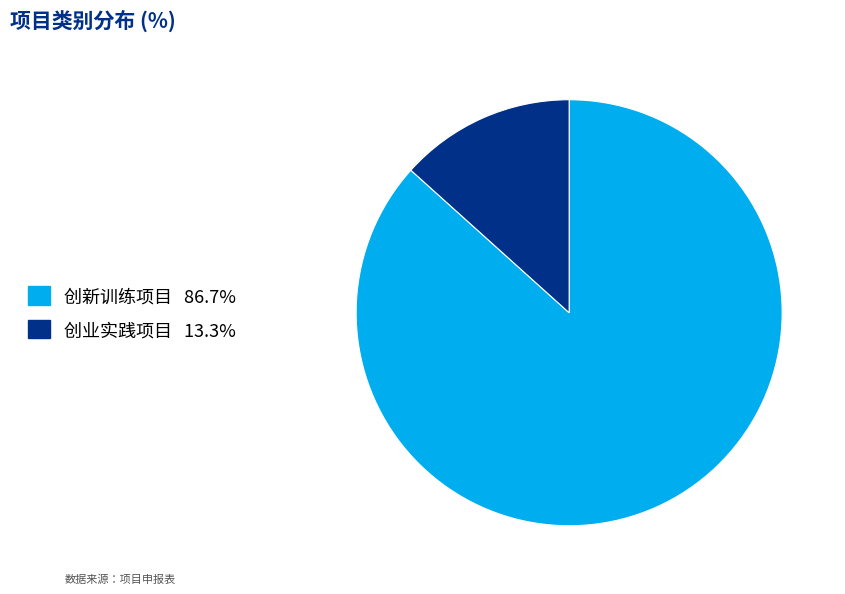

Which slice is the smallest?

创业实践项目